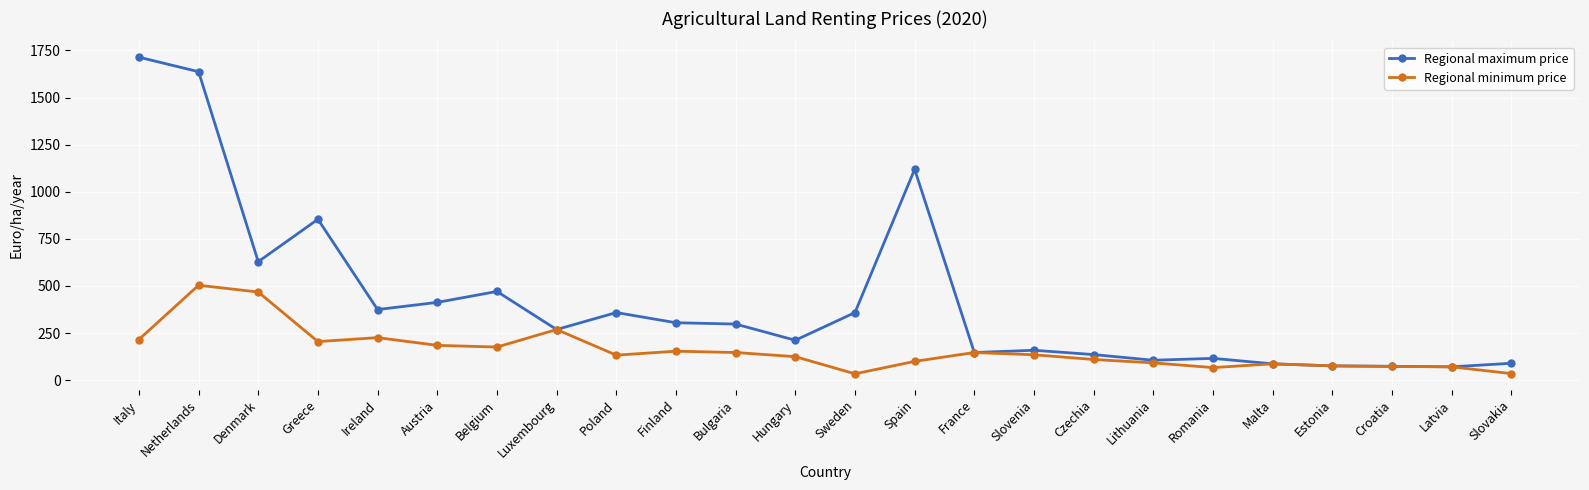

Rank the series by their average value, from highest to lowest.

Regional maximum price, Regional minimum price